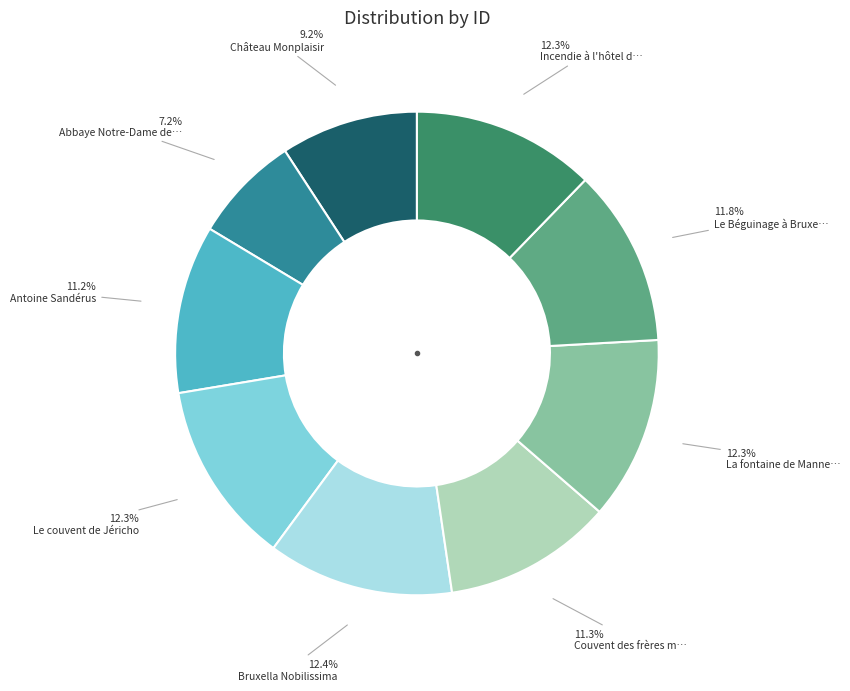

How many slices are in this pie chart?

9